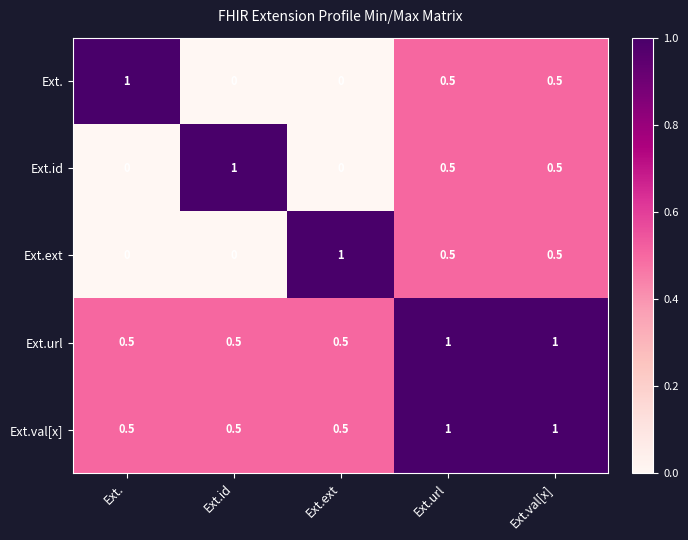

What is the spread (max minus min) of values at Ext.ext?

1.0